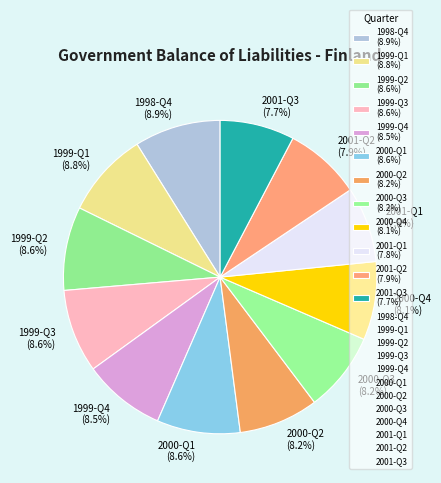

What portion of the pie excludes 2001-Q3 (7.7%)?

92.3%